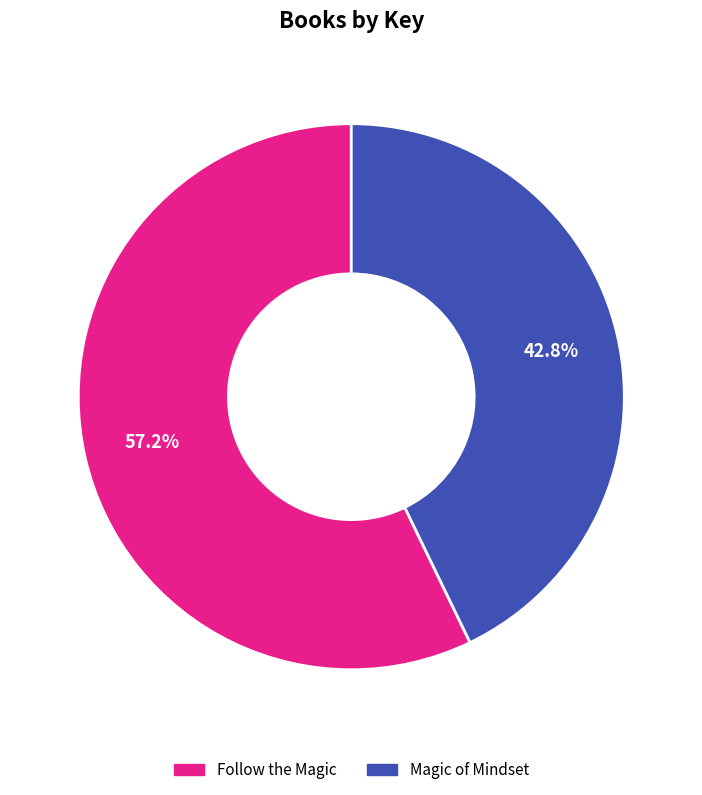

Which slice is the smallest?

Magic of Mindset